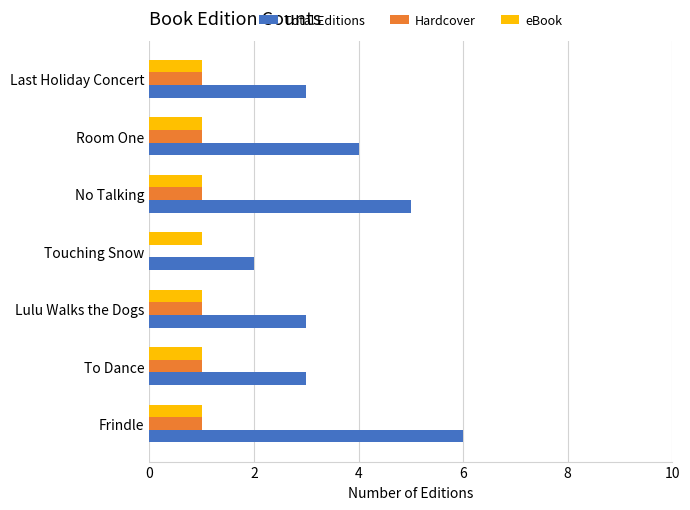

The Total Editions series shows 3 at To Dance. True or false?

True